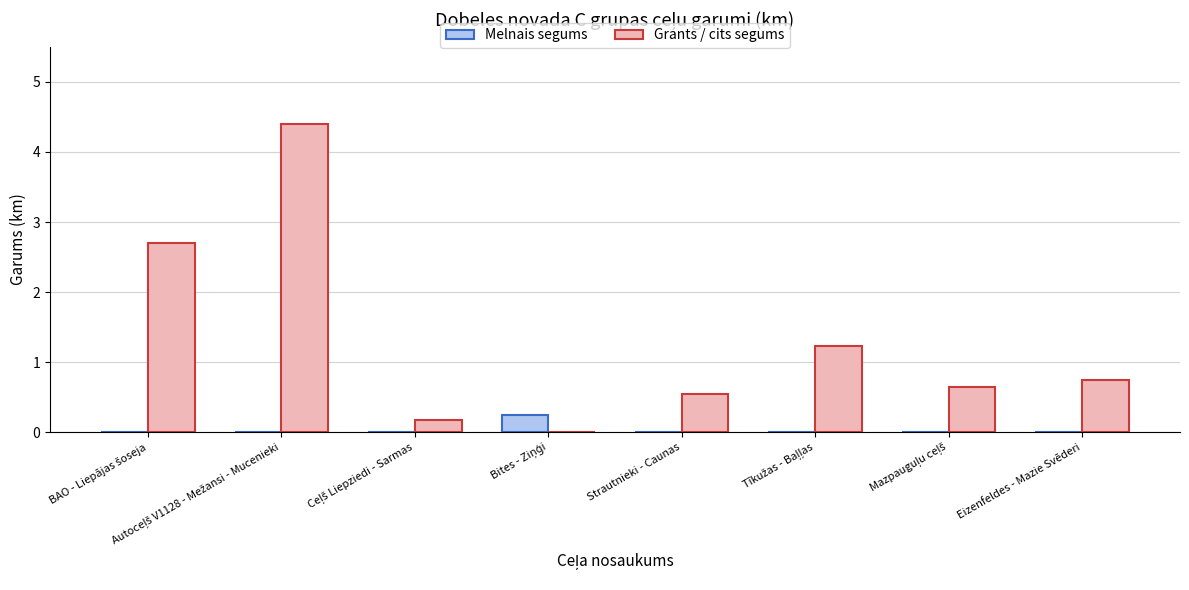

What is the total value across all series at Strautnieki - Caunas?

0.6